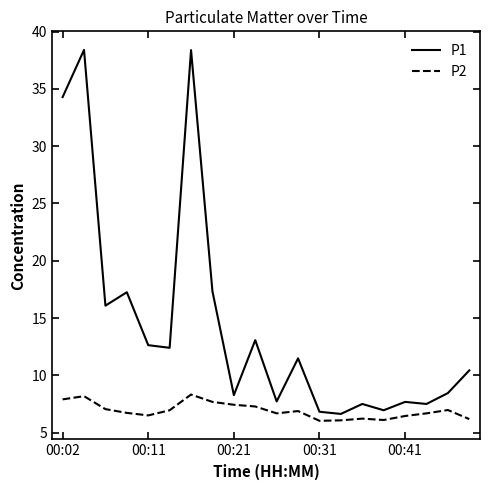

Rank the series by their maximum value, from highest to lowest.

P1, P2